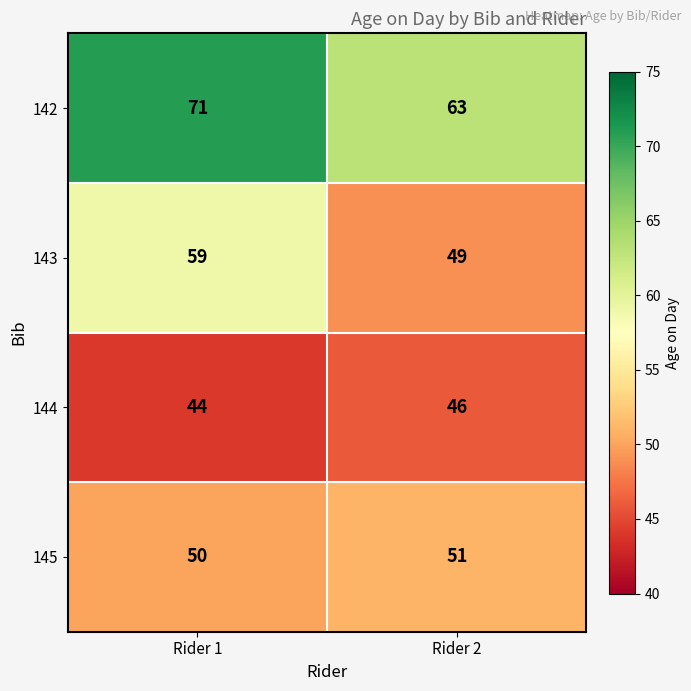

How many data points does each series have?

2